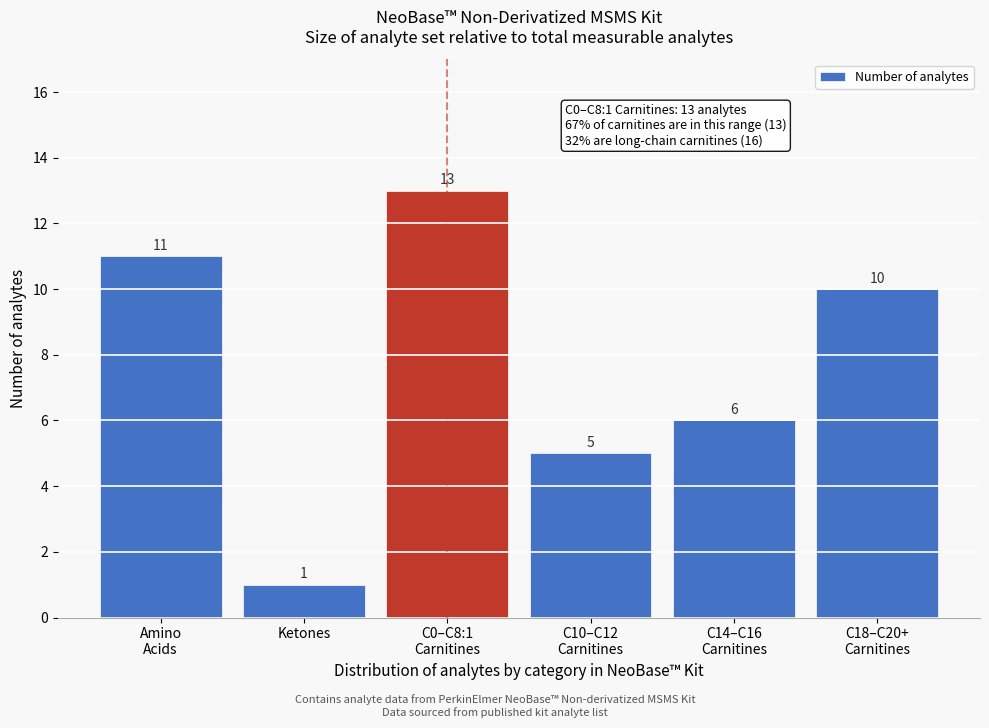

Reading left to right, what are all the values shown in this chart?

11	1	13	5	6	10